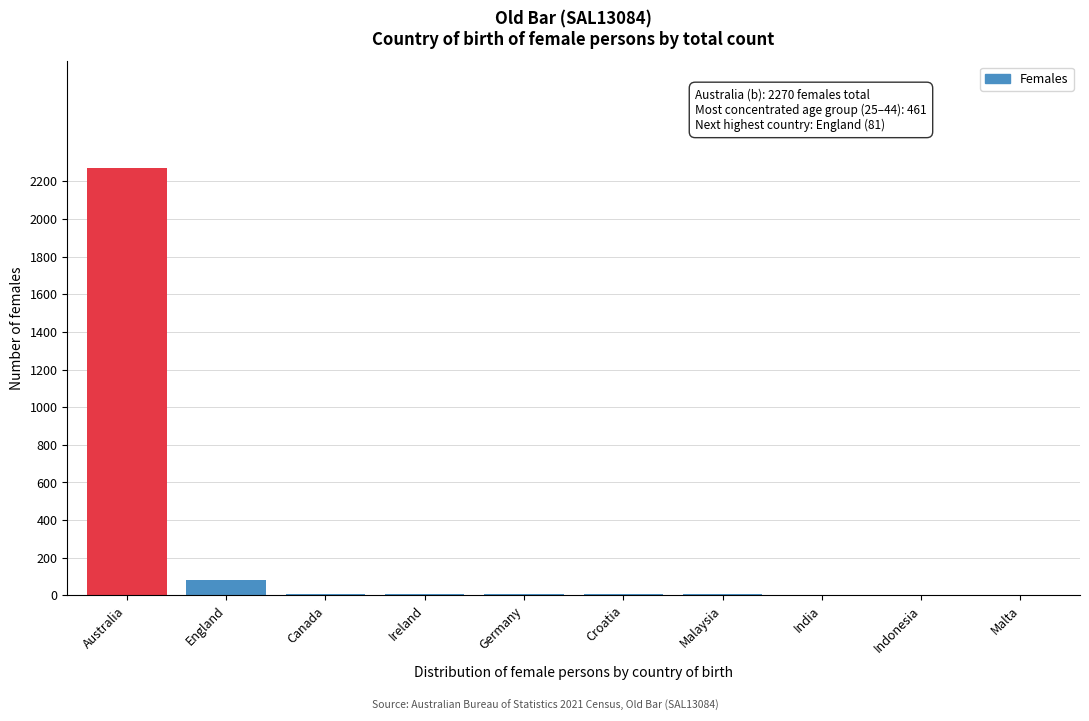

Which has a higher value, Croatia or Australia?

Australia